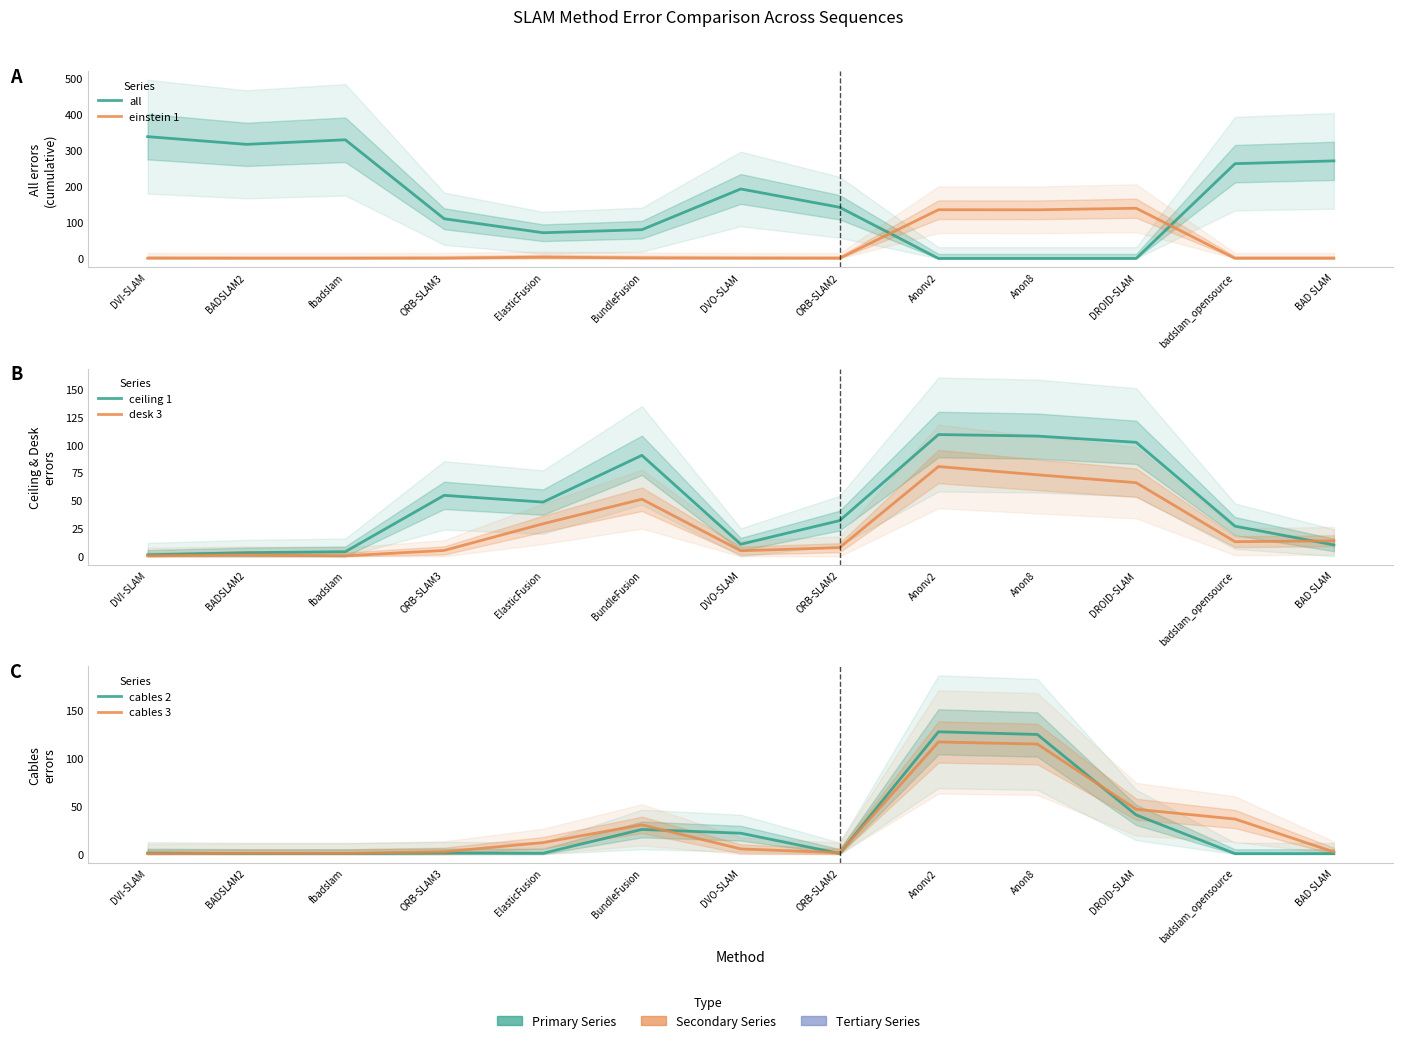

List the series in order of their peak value, lowest first.

desk 3, ceiling 1, cables 3, cables 2, einstein 1, all